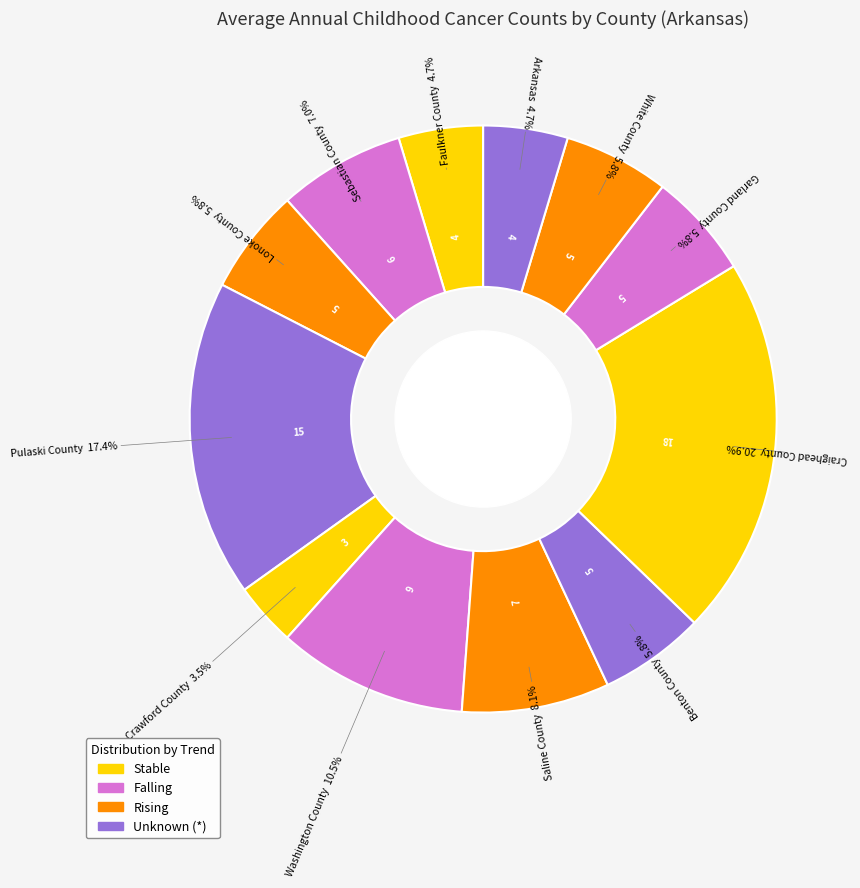

Does any single category account for the majority?

No